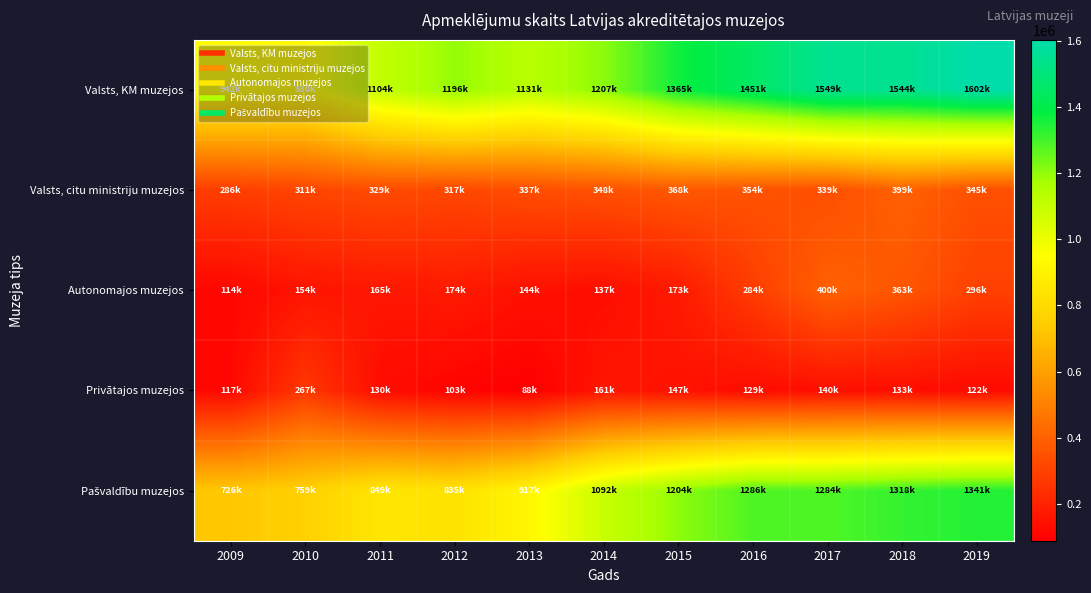

What is the total value across all series at 2013?

2620672